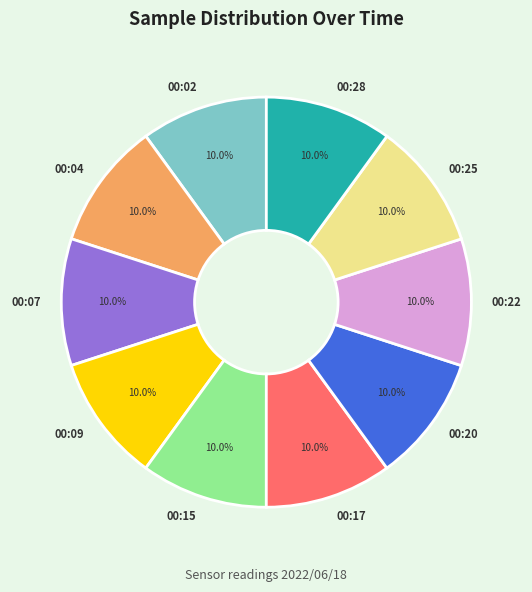

Approximately how many times larger is the value at 00:07 compared to 00:15?

1.0